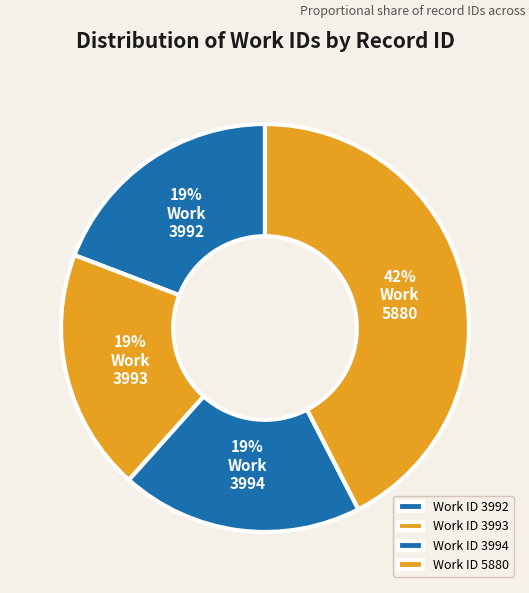

Is there a majority slice in this chart?

No